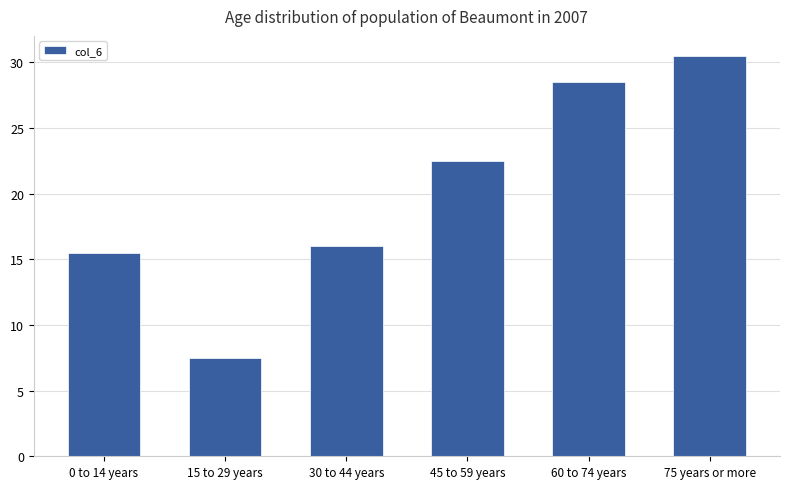

Rank the categories by value from highest to lowest.

75 years or more, 60 to 74 years, 45 to 59 years, 30 to 44 years, 0 to 14 years, 15 to 29 years